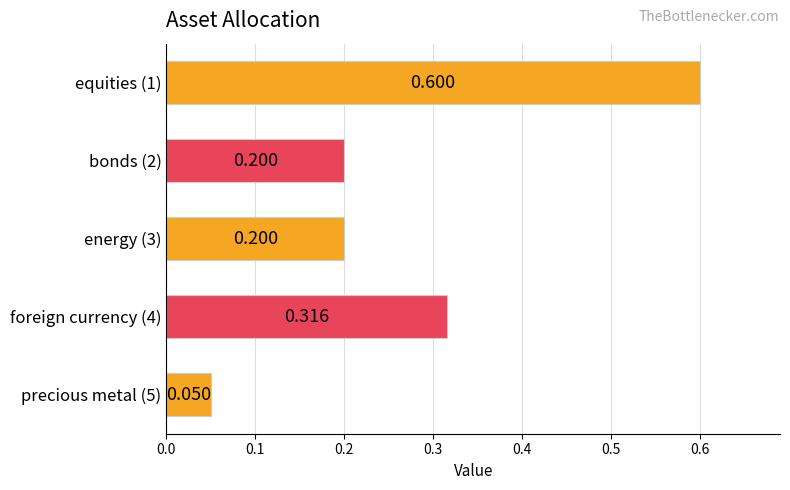

Which label corresponds to the smallest value in the chart?

precious metal (5)